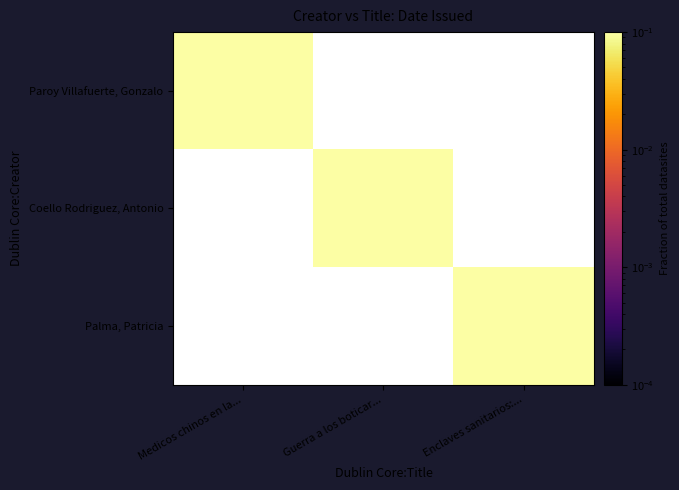

At how many categories does at least one series exceed 0?

3